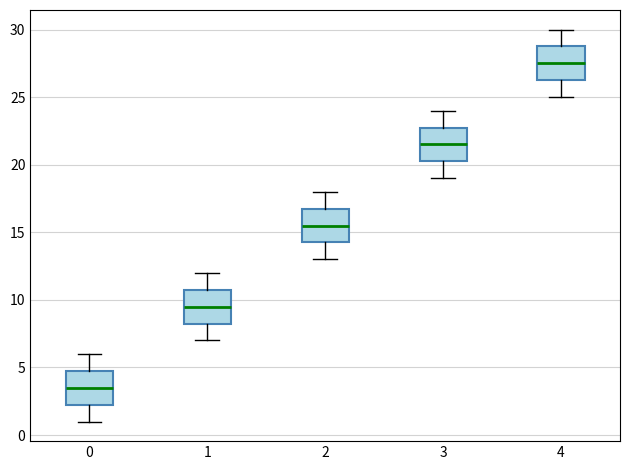

Which box has the lowest median line?

0